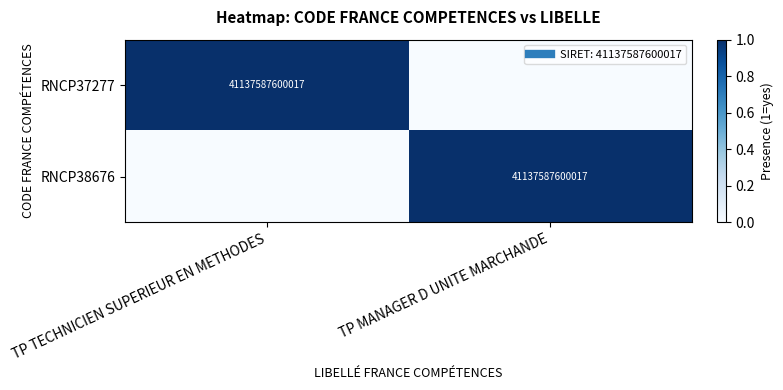

Is the value of RNCP37277 at TP MANAGER D UNITE MARCHANDE greater than the value of RNCP38676 at TP MANAGER D UNITE MARCHANDE?

No